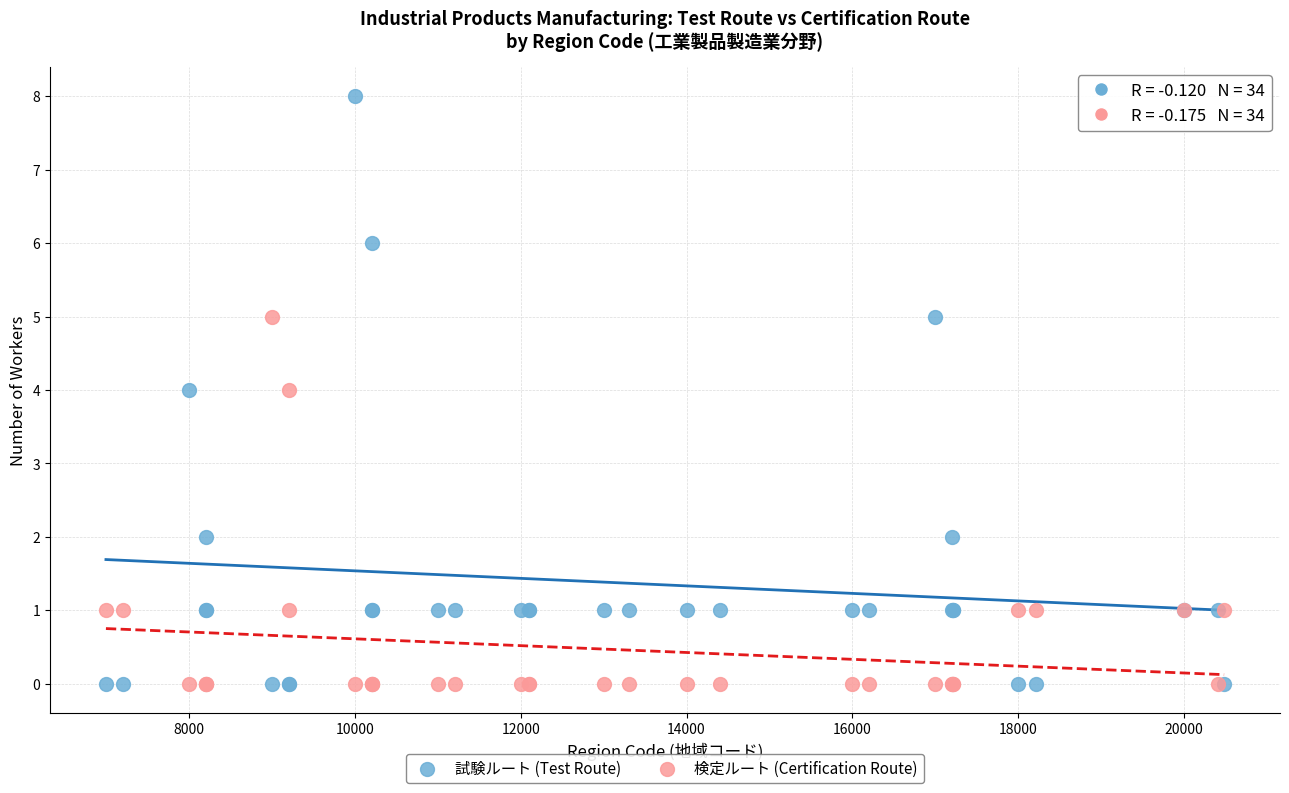

Which series has the widest spread of Y values?

試験ルート (Test Route)